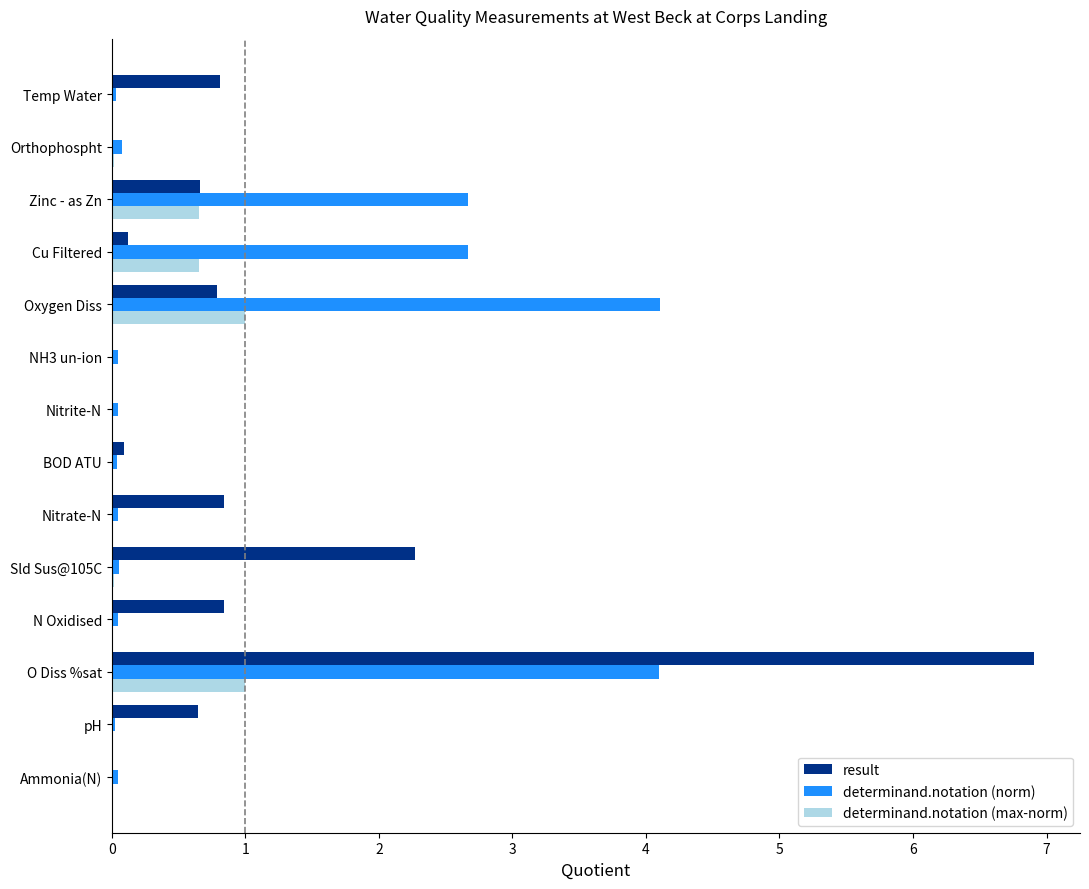

What is the greatest value displayed?

6.9